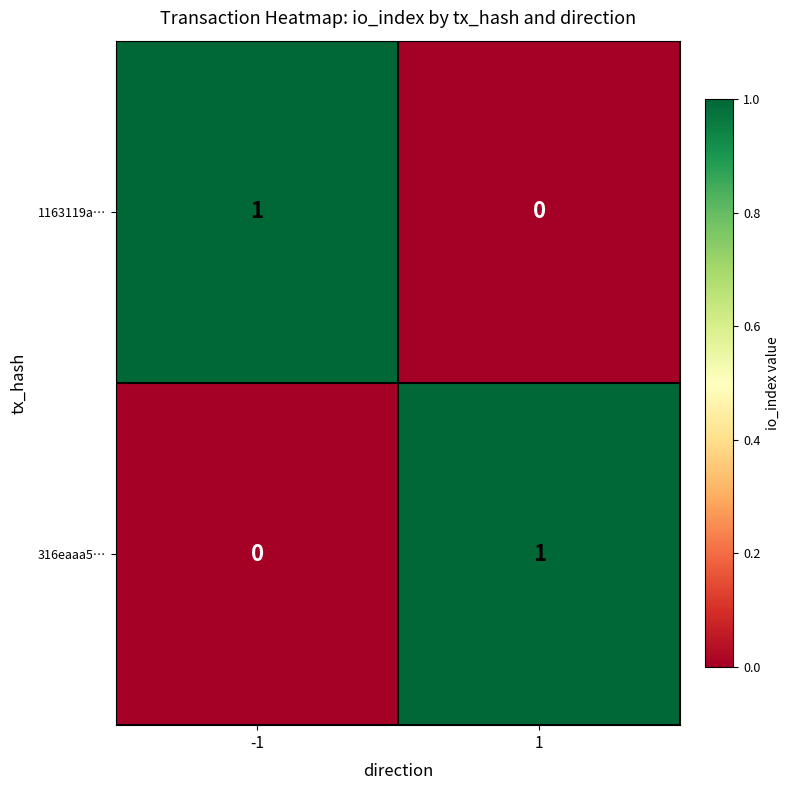

Is the value of 1163119a… at 1 greater than the value of 316eaaa5… at 1?

No